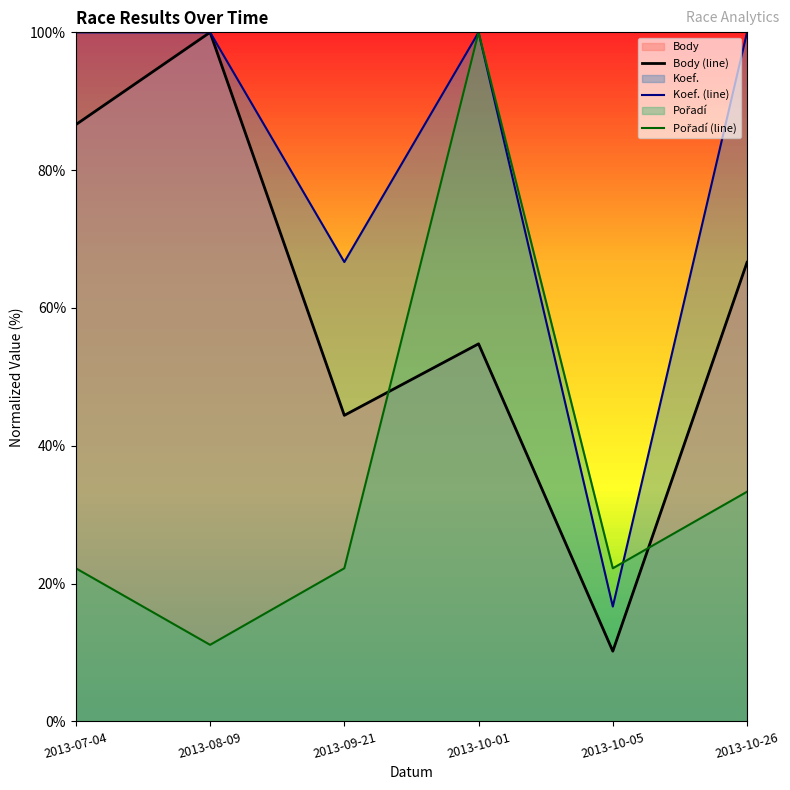

What is the difference between the maximum and minimum values in the Koef. (line) series?

83.3